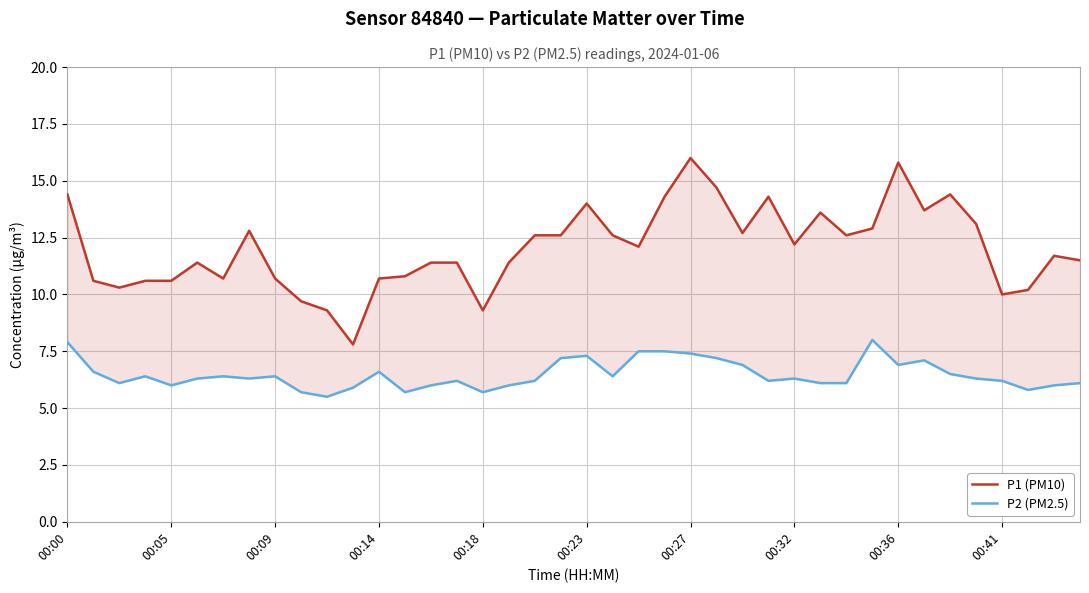

Where does the P2 (PM2.5) series first go above 6?

00:00